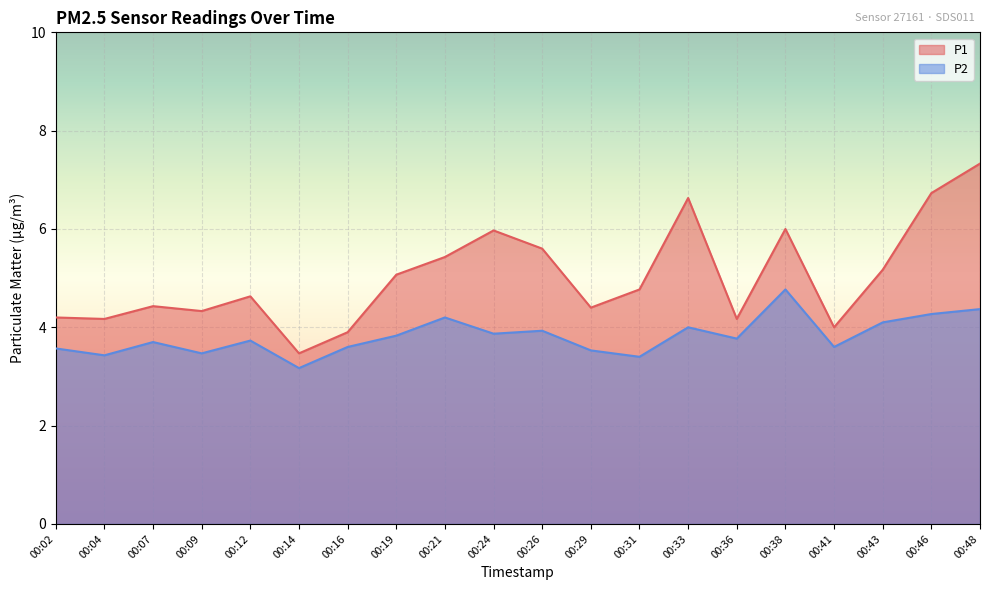

What are all the series names shown in the legend?

P1, P2